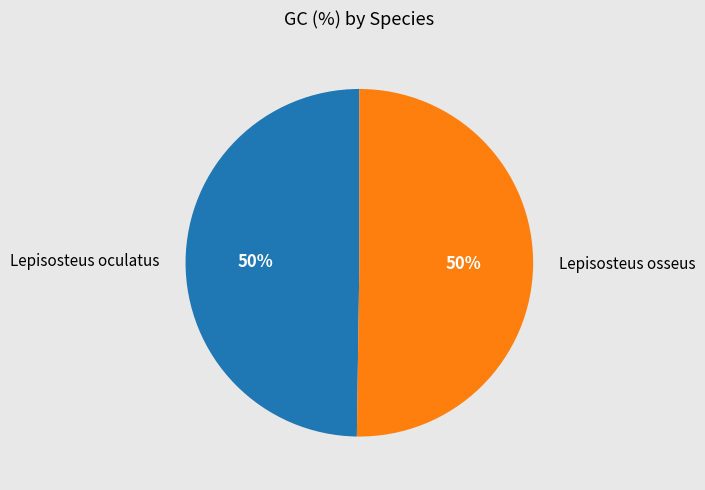

Do Lepisosteus oculatus and Lepisosteus osseus together represent more than half of the pie?

Yes